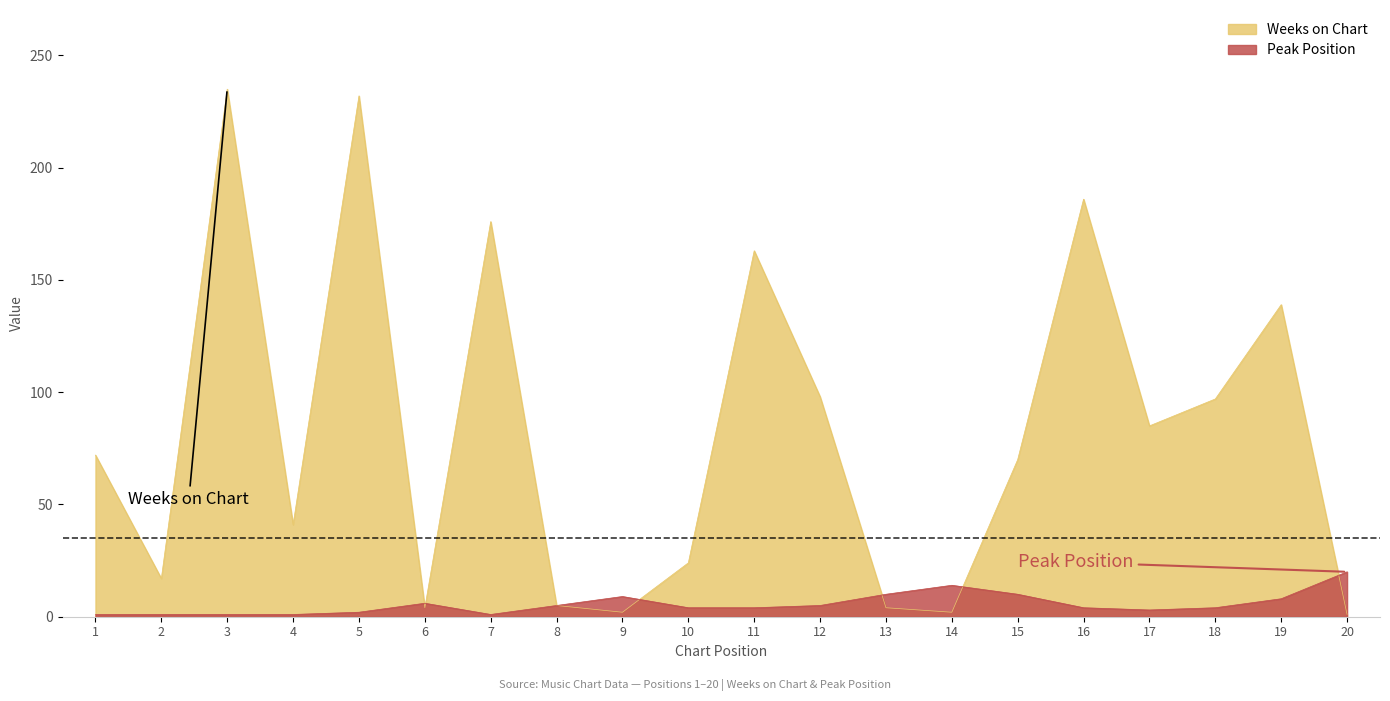

Does the chart display data point markers on the line(s)?

No